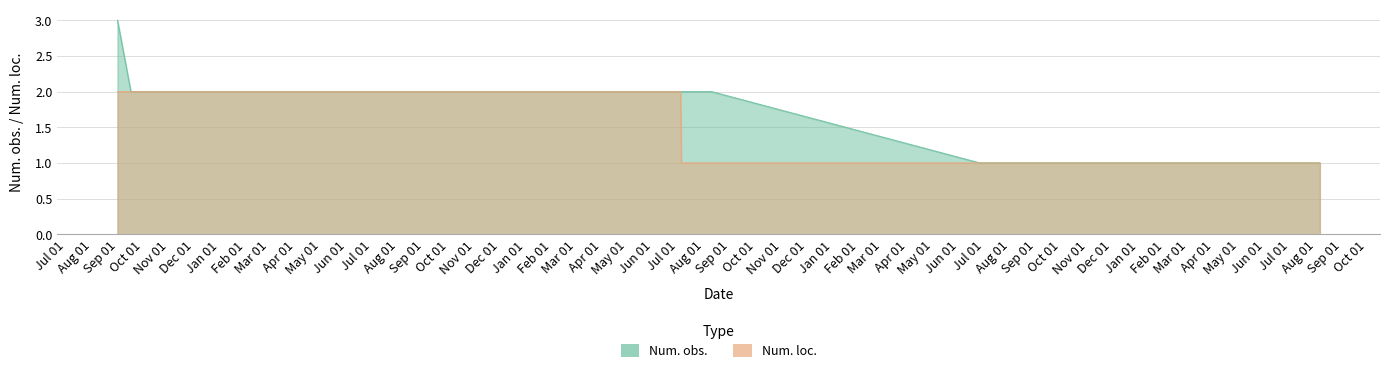

Reading right to left, extract all data points from this chart.

Num. obs.: 1	1	1	1	1	1	1	1	1	2	2	2	2	2	2	2	2	2	2	3
Num. loc.: 1	1	1	1	1	1	1	1	1	1	1	1	1	2	2	2	2	2	2	2